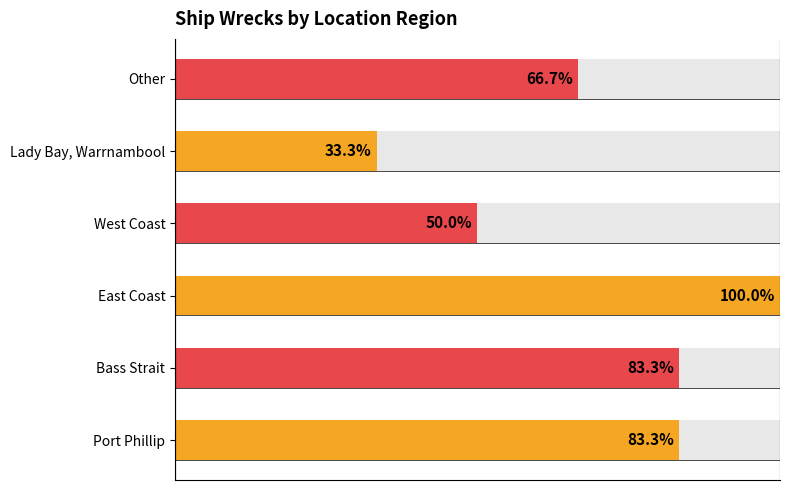

List the labels in order of value, largest first.

East Coast, Port Phillip, Bass Strait, Other, West Coast, Lady Bay, Warrnambool